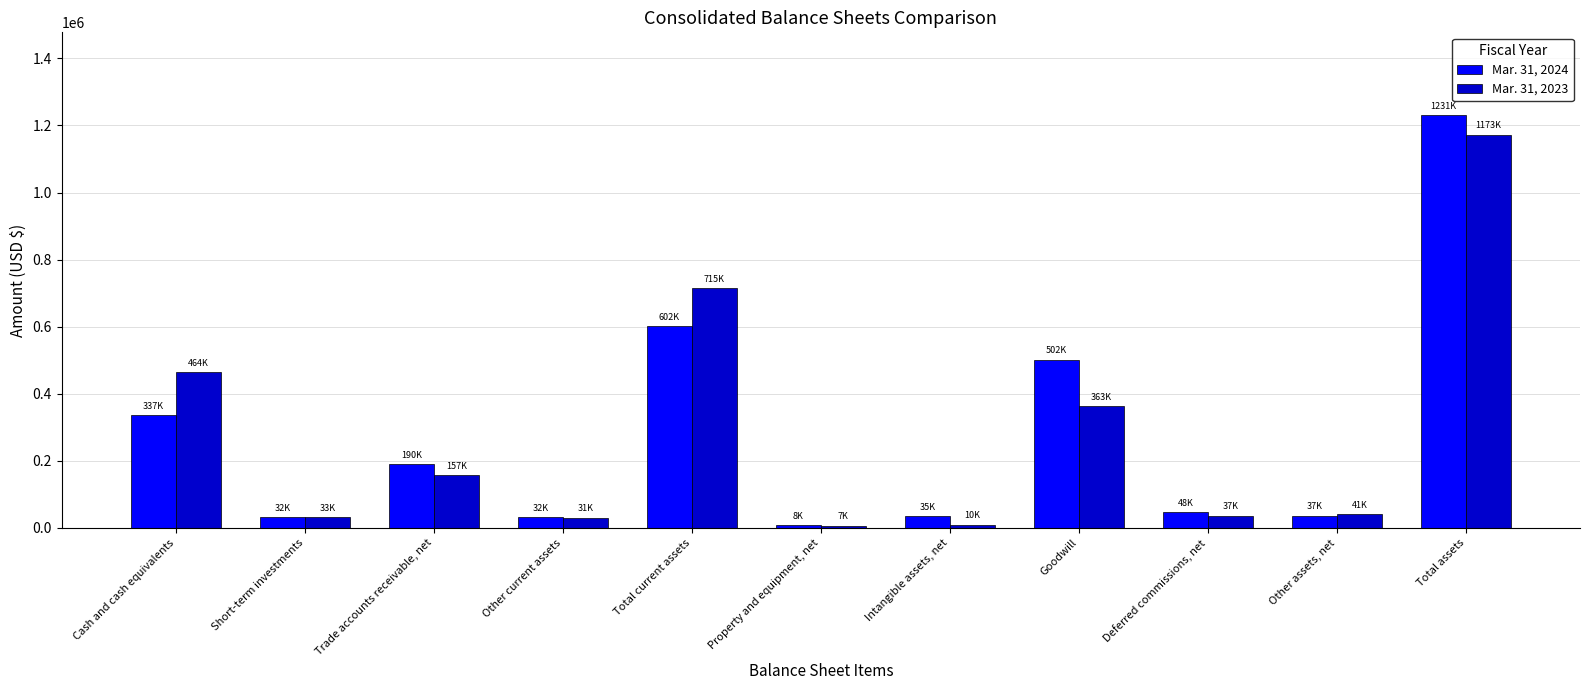

The Mar. 31, 2023 series shows 32807 at Short-term investments. True or false?

True